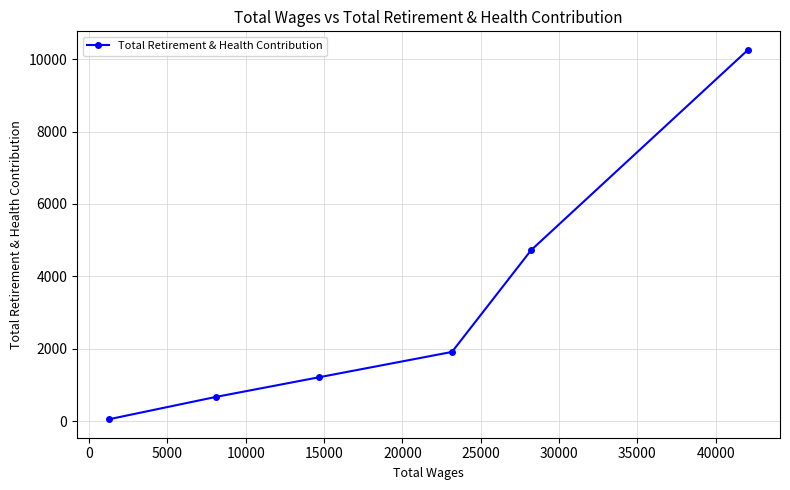

What is the difference between the second highest and second lowest values?

4059